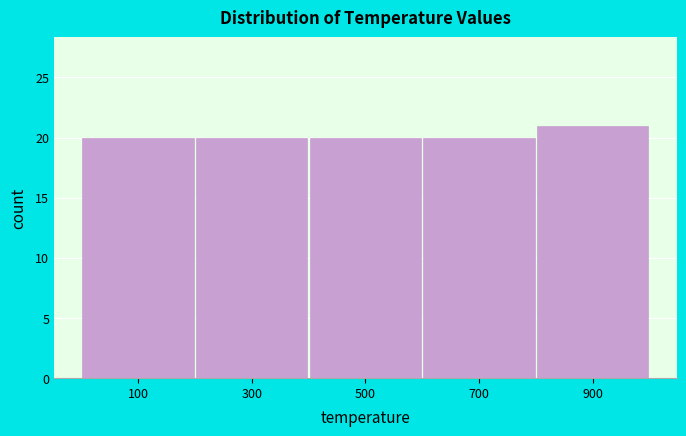

Reading left to right, list every bar in this chart as the range it spans on the x-axis followed by its height. The values are not printed on the chart, so give them approximately, as read against the axis.

0 to 200: 20
200 to 400: 20
400 to 600: 20
600 to 800: 20
800 to 1000: 21